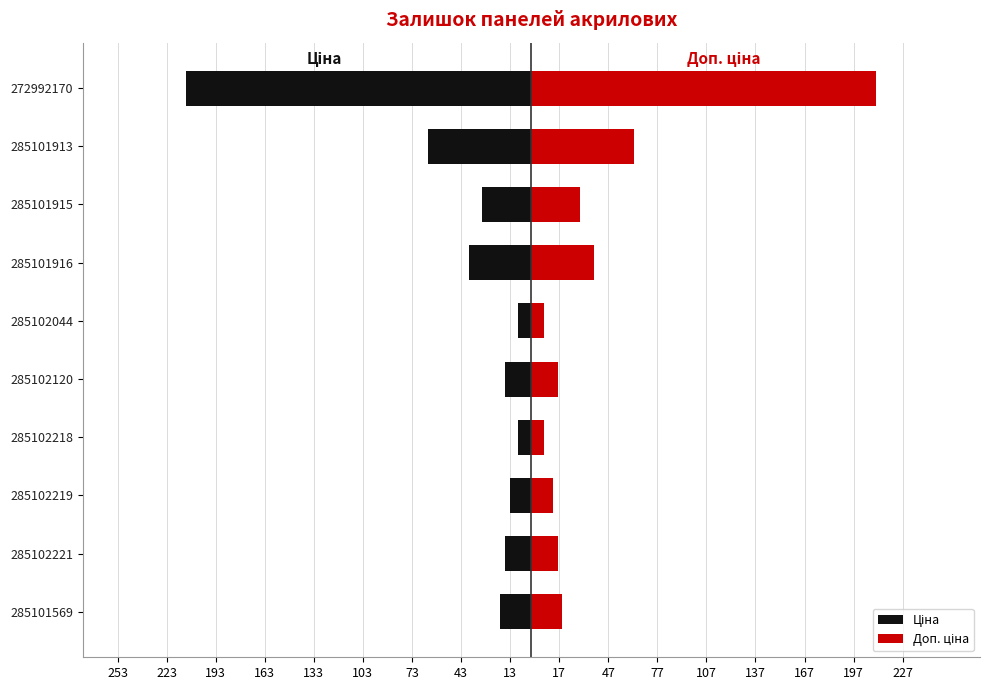

Are the bars horizontal?

Yes